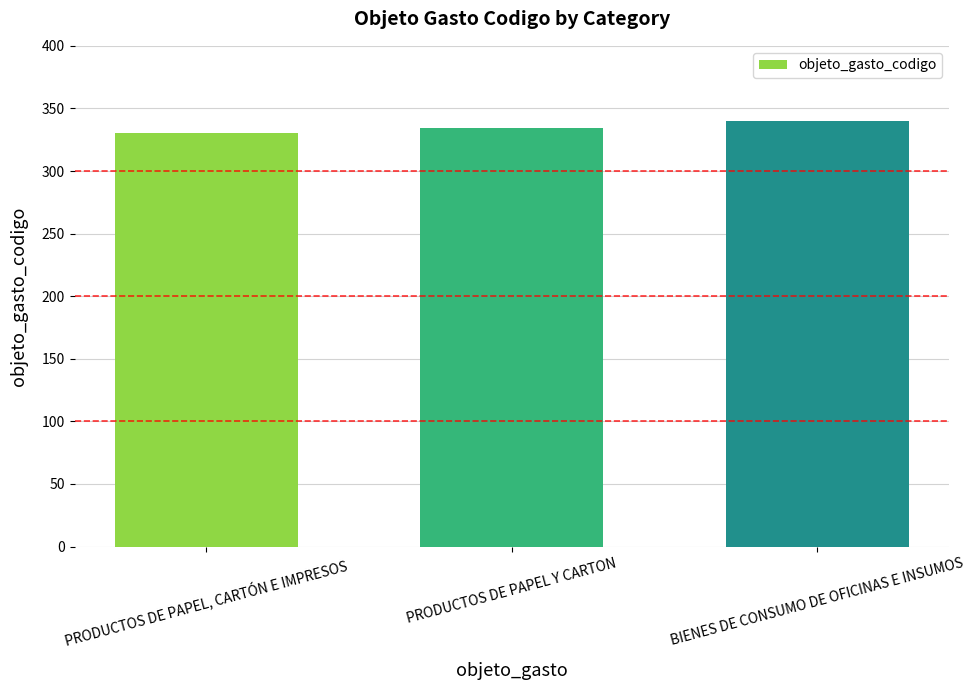

Where is the data nearest to the value 335?

PRODUCTOS DE PAPEL Y CARTON